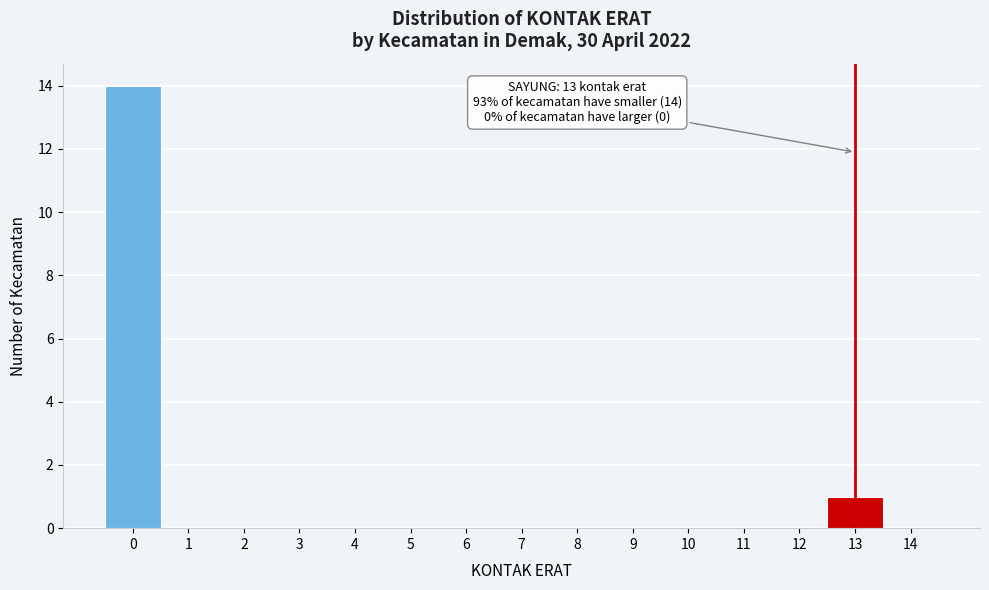

Over which range of the x-axis is the bar tallest?

-0.5 to 0.5